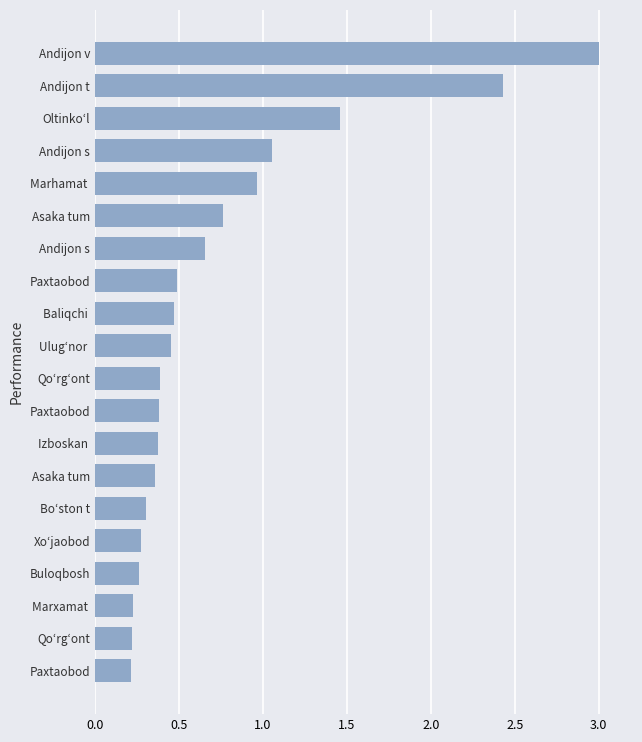

Count the number of categories in the chart.

20